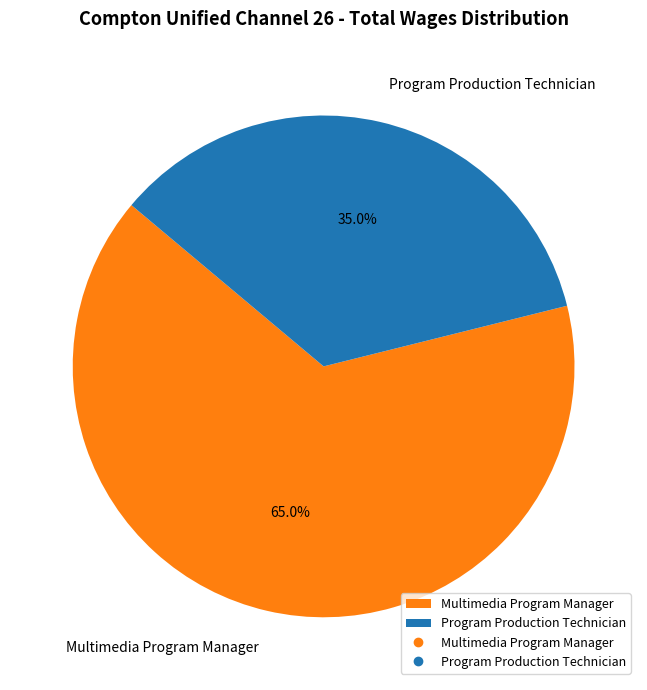

Rank the categories by value from highest to lowest.

Multimedia Program Manager, Program Production Technician